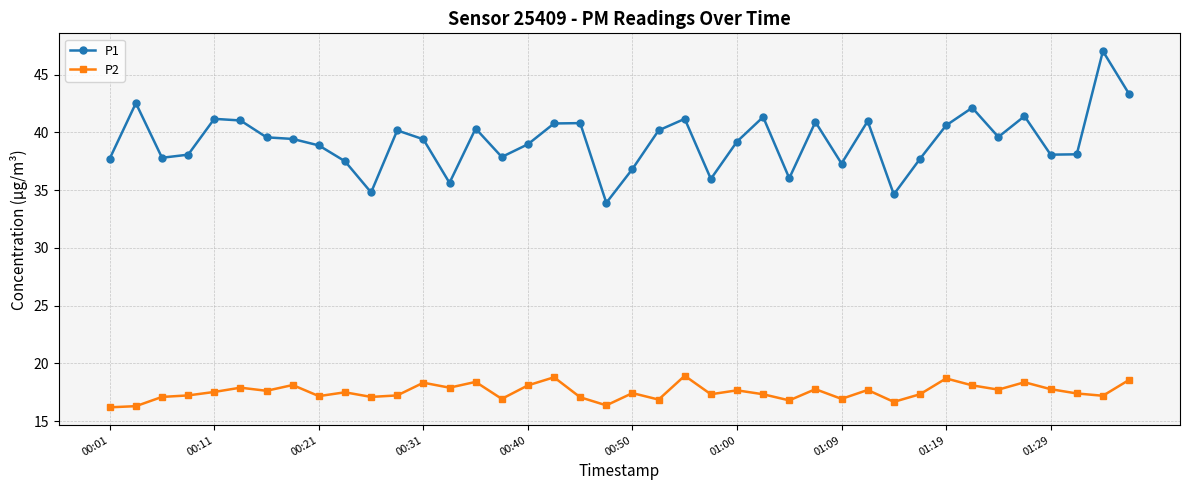

True or false: P2 has more than 0 points higher than both neighbors.

True